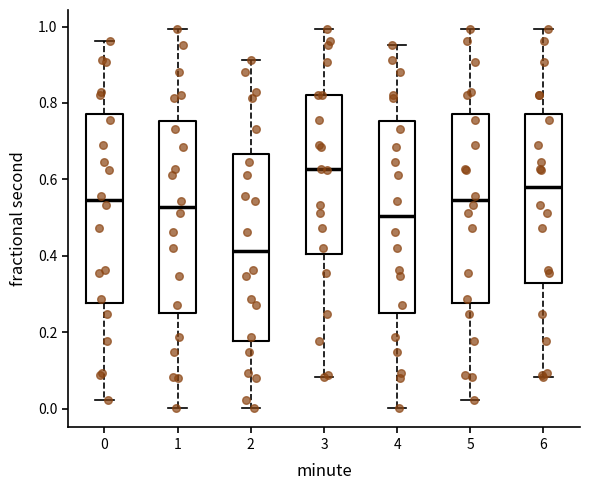

Where does the upper whisker of the box at x = 2 end on the y-axis? The values are not printed on the chart, so give them approximately, as read against the axis.

0.92